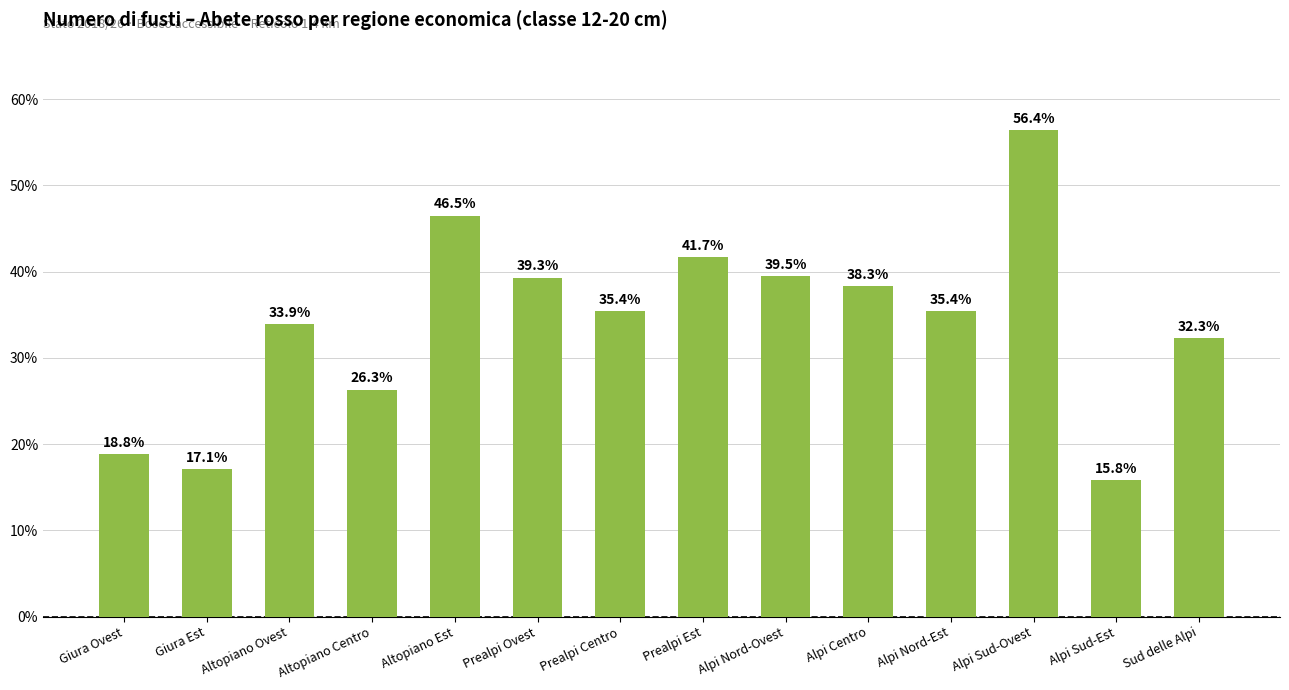

Which category has the lowest value across all series?

Alpi Sud-Est